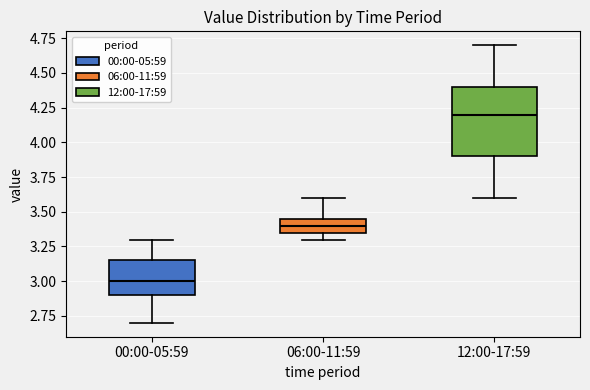

Where is the upper edge of the box for 12:00-17:59 on the y-axis? The values are not printed on the chart, so give them approximately, as read against the axis.

4.40